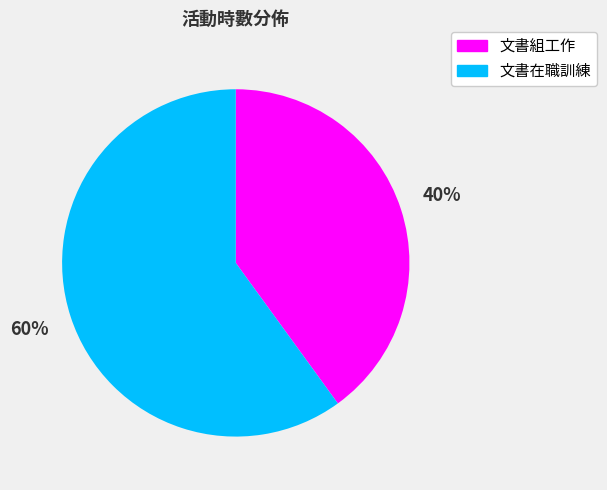

Which slice is the largest?

文書在職訓練